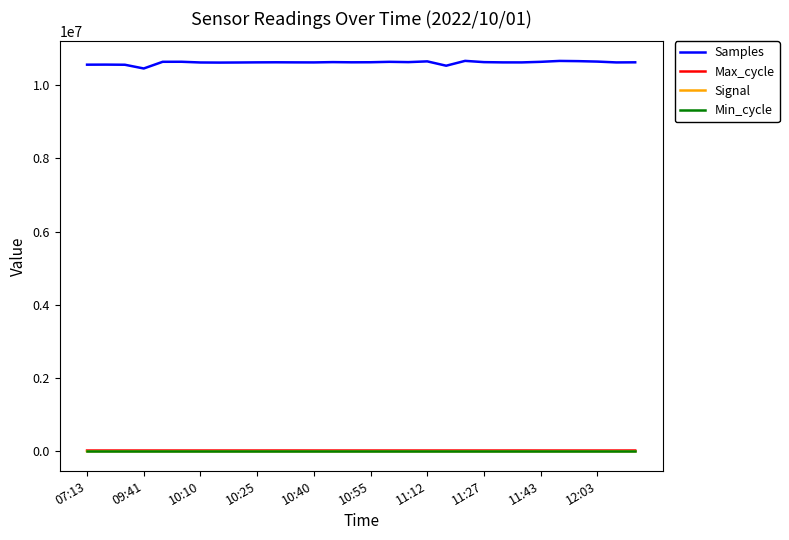

Which series has the largest total across all categories?

Samples